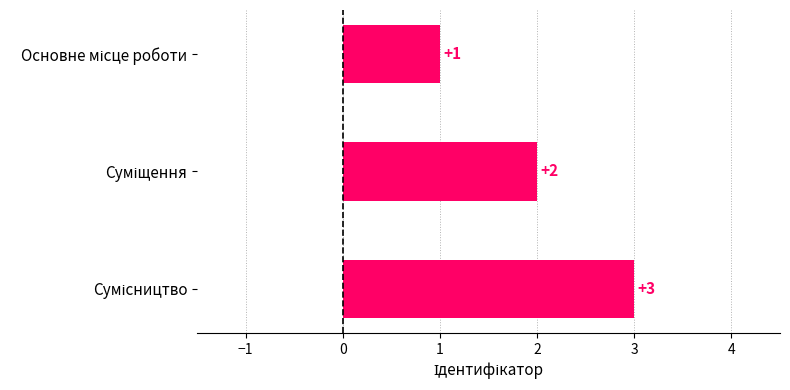

What is the sum of all values?

6